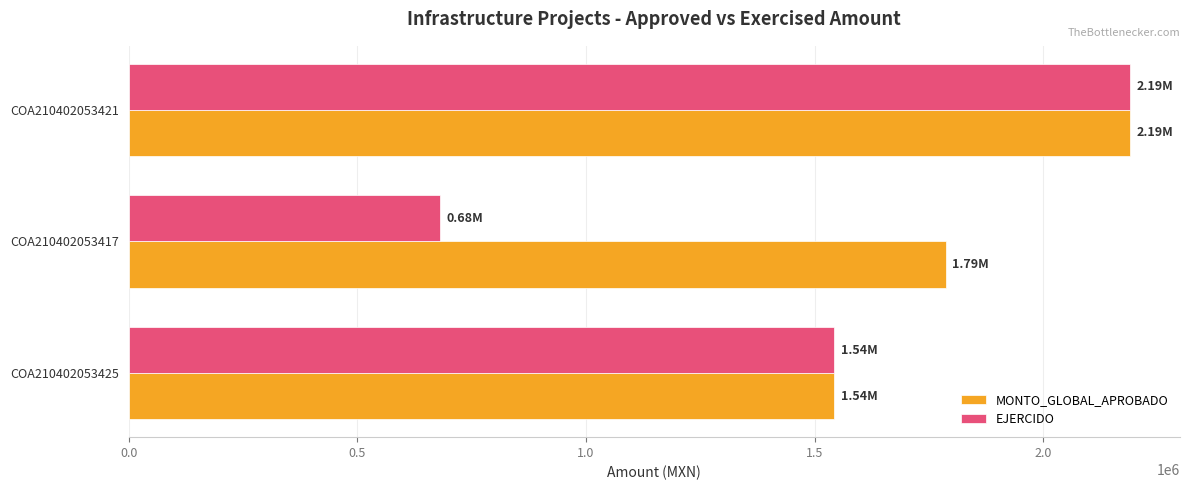

Rank the series at COA210402053417 from highest to lowest value.

MONTO_GLOBAL_APROBADO, EJERCIDO